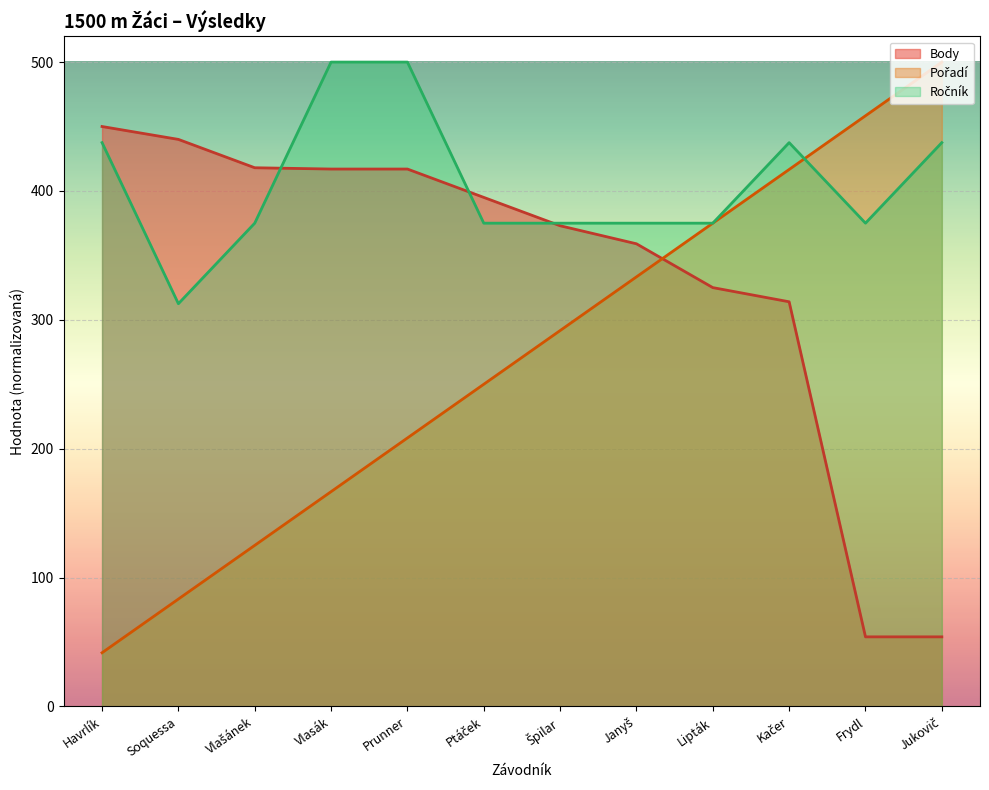

Rank the series by their maximum value, from highest to lowest.

Ročník, Pořadí, Body